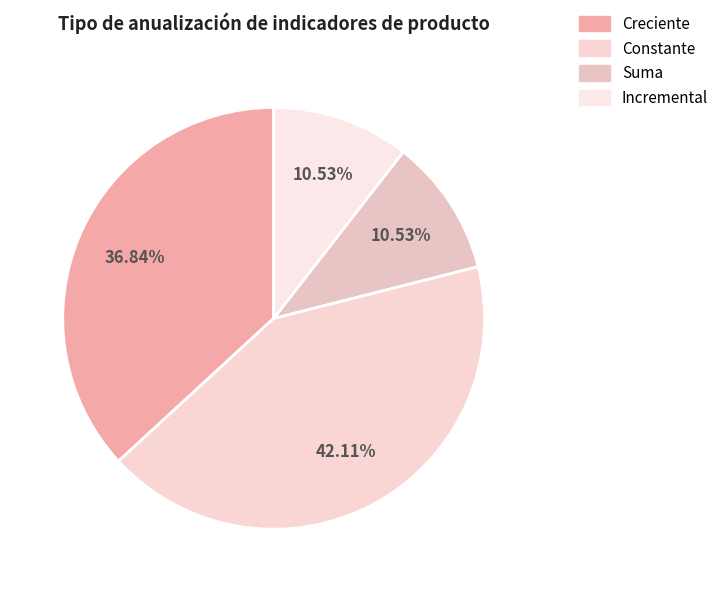

The Constante slice represents 30% of the pie. True or false?

False